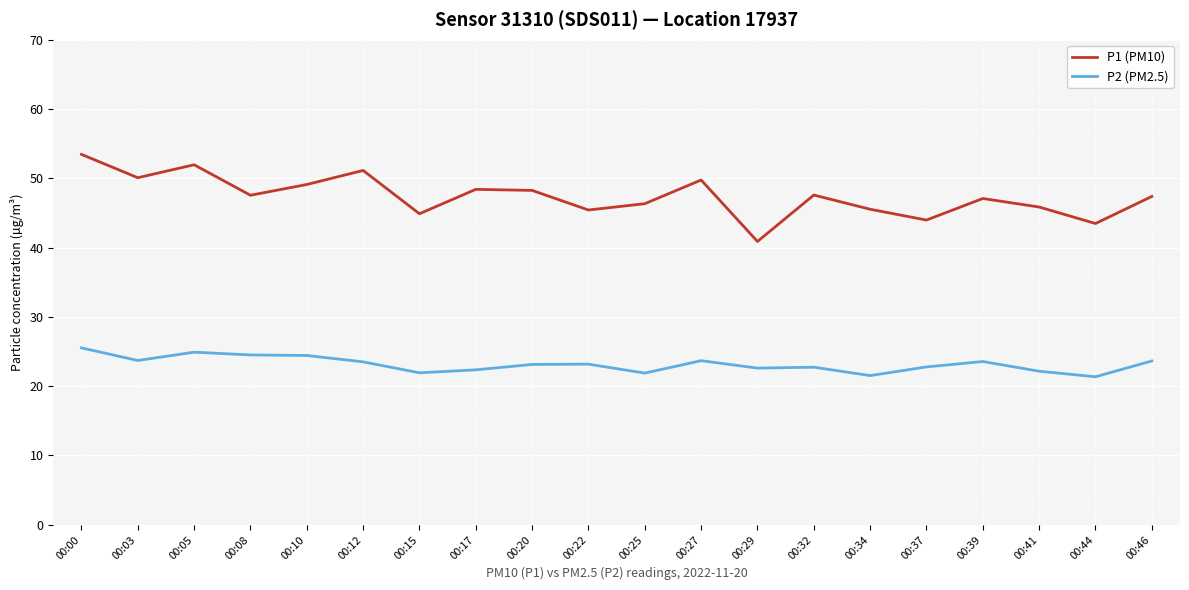

Which series has the largest total across all categories?

P1 (PM10)